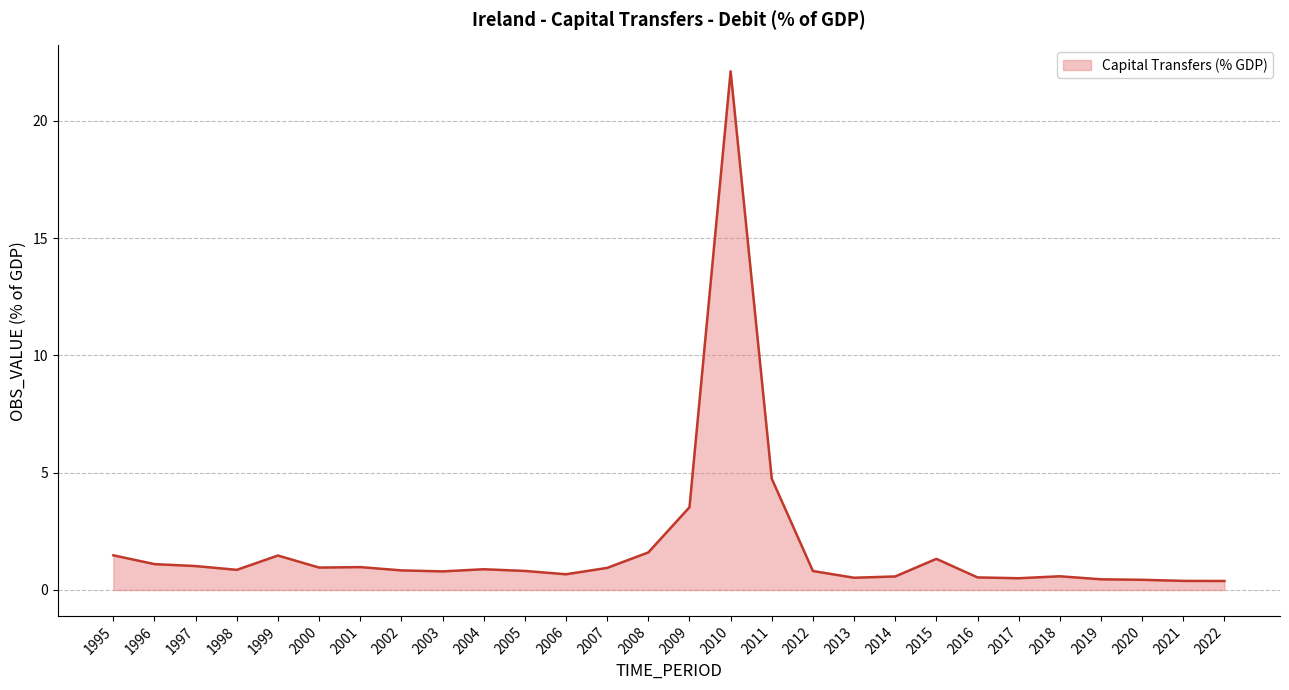

What is the maximum value shown in the chart?

22.1